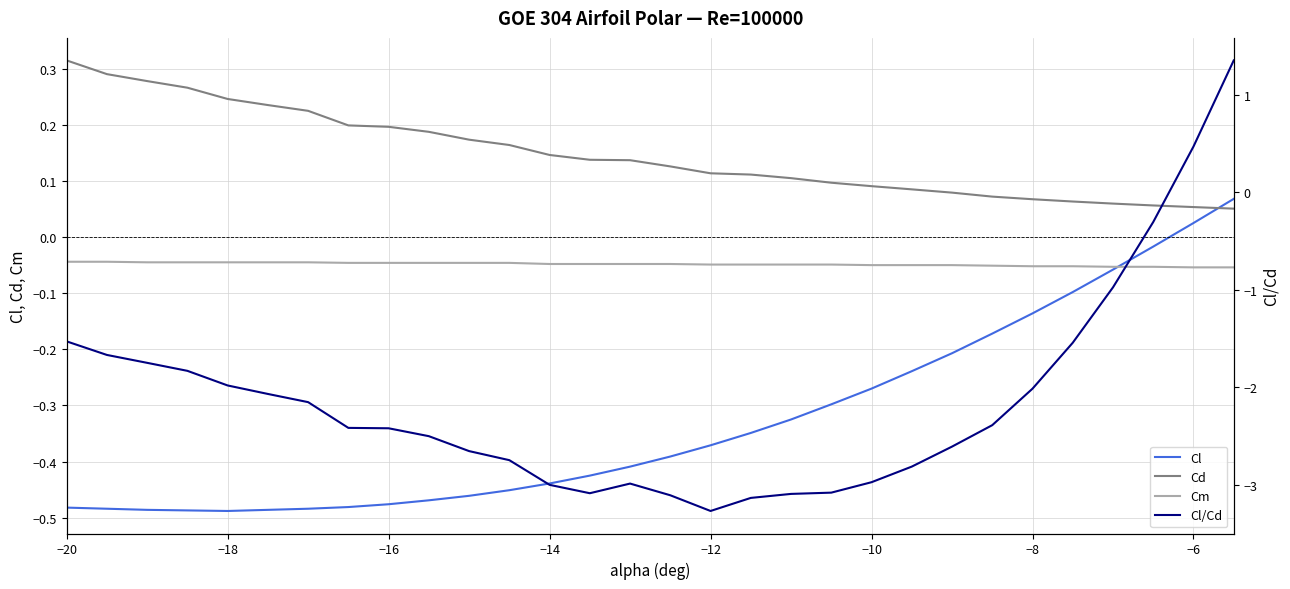

Reading right to left, transcribe all the data shown in this chart.

Cl: 0.1	0.0	-0.0	-0.1	-0.1	-0.1	-0.2	-0.2	-0.2	-0.3	-0.3	-0.3	-0.3	-0.4	-0.4	-0.4	-0.4	-0.4	-0.5	-0.5	-0.5	-0.5	-0.5	-0.5	-0.5	-0.5	-0.5	-0.5	-0.5	-0.5
Cd: 0.1	0.1	0.1	0.1	0.1	0.1	0.1	0.1	0.1	0.1	0.1	0.1	0.1	0.1	0.1	0.1	0.1	0.1	0.2	0.2	0.2	0.2	0.2	0.2	0.2	0.2	0.3	0.3	0.3	0.3
Cm: -0.1	-0.1	-0.1	-0.1	-0.1	-0.1	-0.1	-0.1	-0.1	-0.1	-0.0	-0.0	-0.0	-0.0	-0.0	-0.0	-0.0	-0.0	-0.0	-0.0	-0.0	-0.0	-0.0	-0.0	-0.0	-0.0	-0.0	-0.0	-0.0	-0.0
Cl/Cd: 1.4	0.5	-0.3	-1.0	-1.5	-2.0	-2.4	-2.6	-2.8	-3.0	-3.1	-3.1	-3.1	-3.3	-3.1	-3.0	-3.1	-3.0	-2.7	-2.7	-2.5	-2.4	-2.4	-2.2	-2.1	-2.0	-1.8	-1.8	-1.7	-1.5